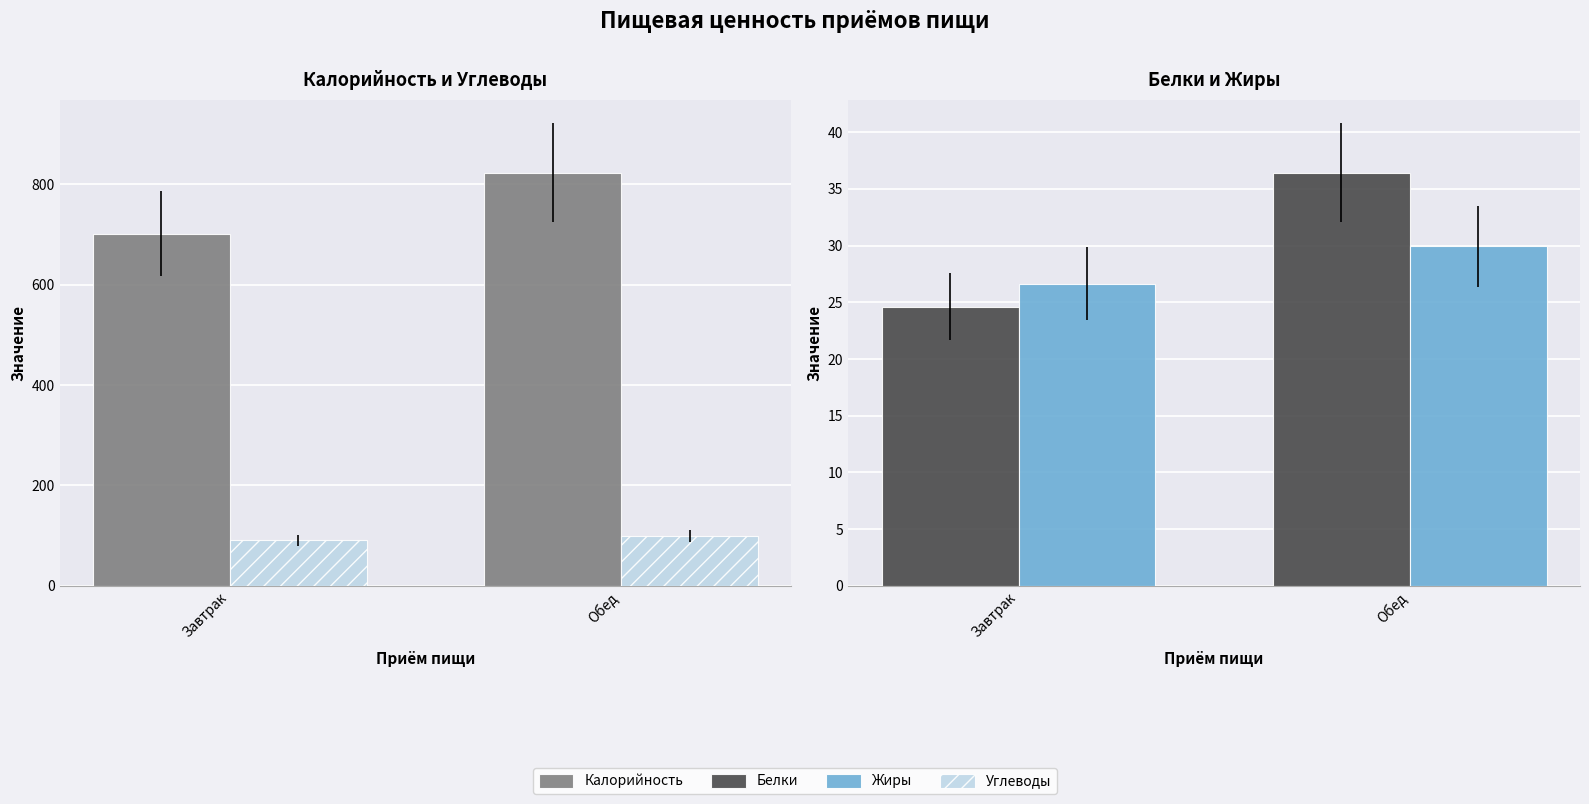

At which category is the sum across all series the highest?

Обед